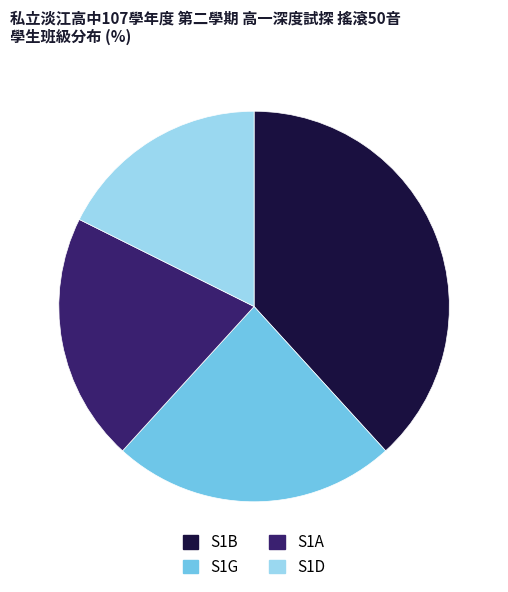

Between S1D and S1B, which is larger?

S1B